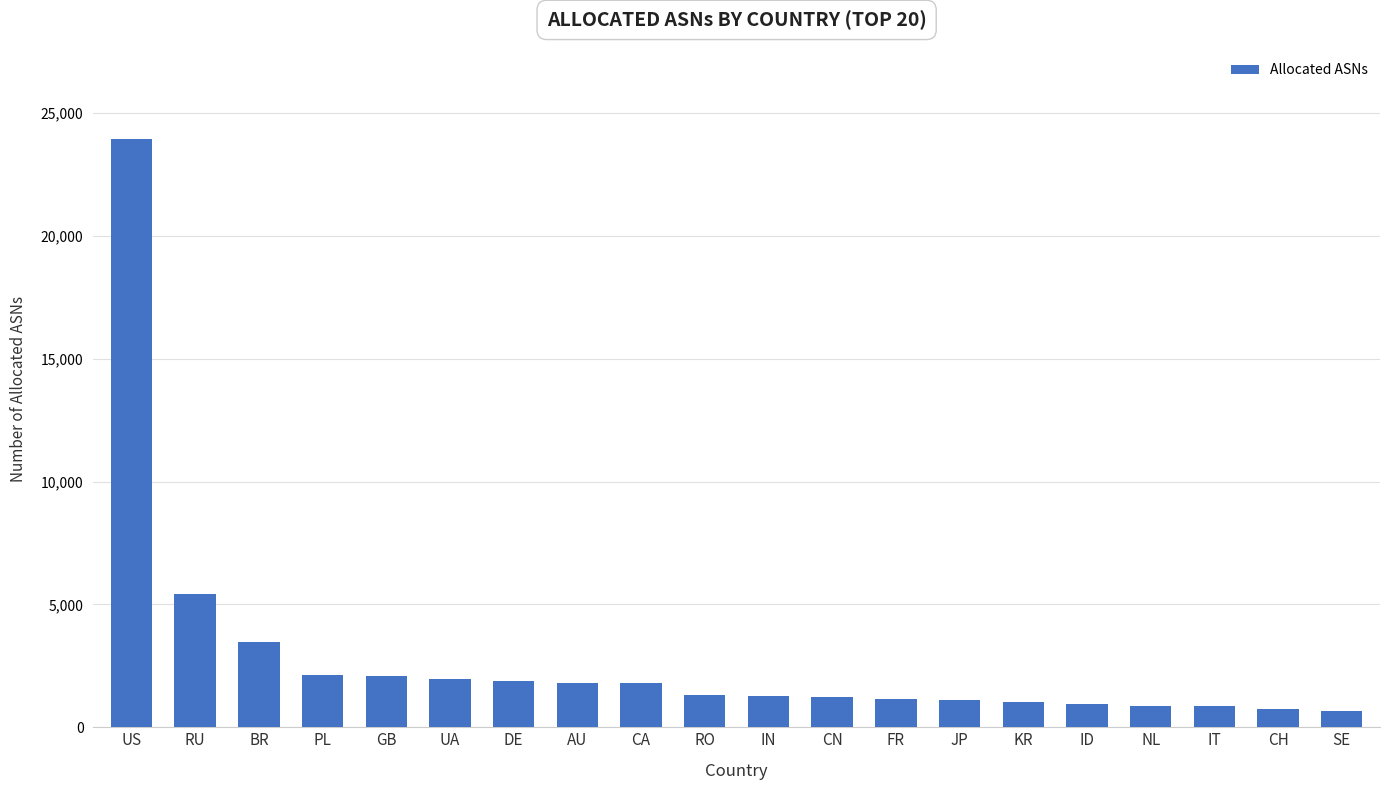

What is the greatest value displayed?

23941